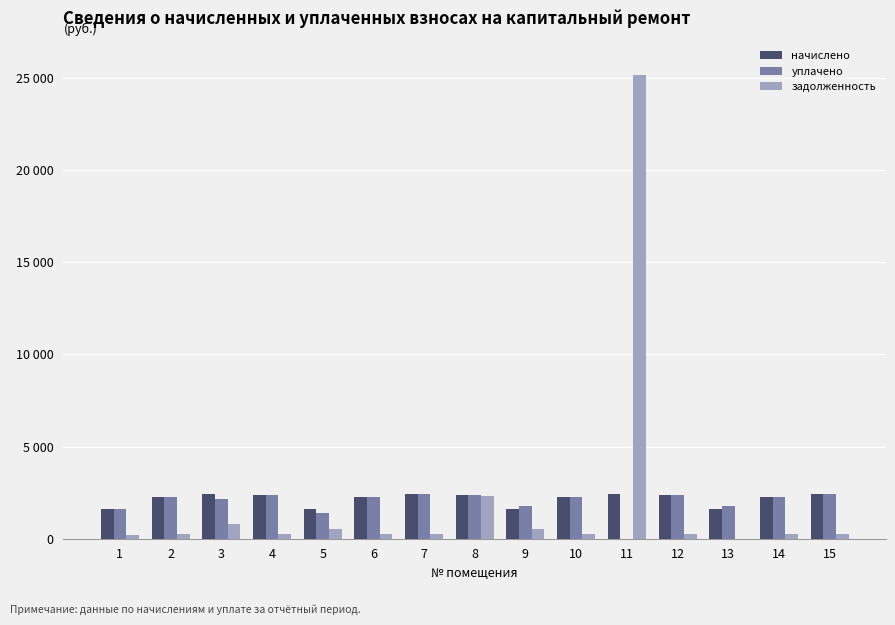

At 9, list the series in order from largest to smallest.

уплачено, начислено, задолженность